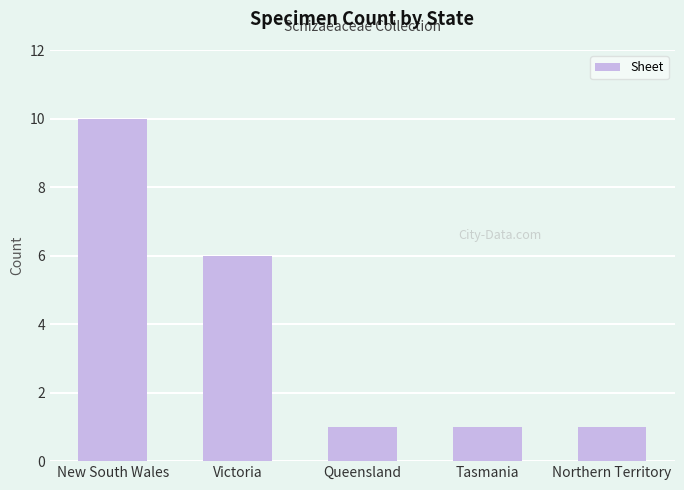

Reading left to right, extract all data points from this chart.

10	6	1	1	1